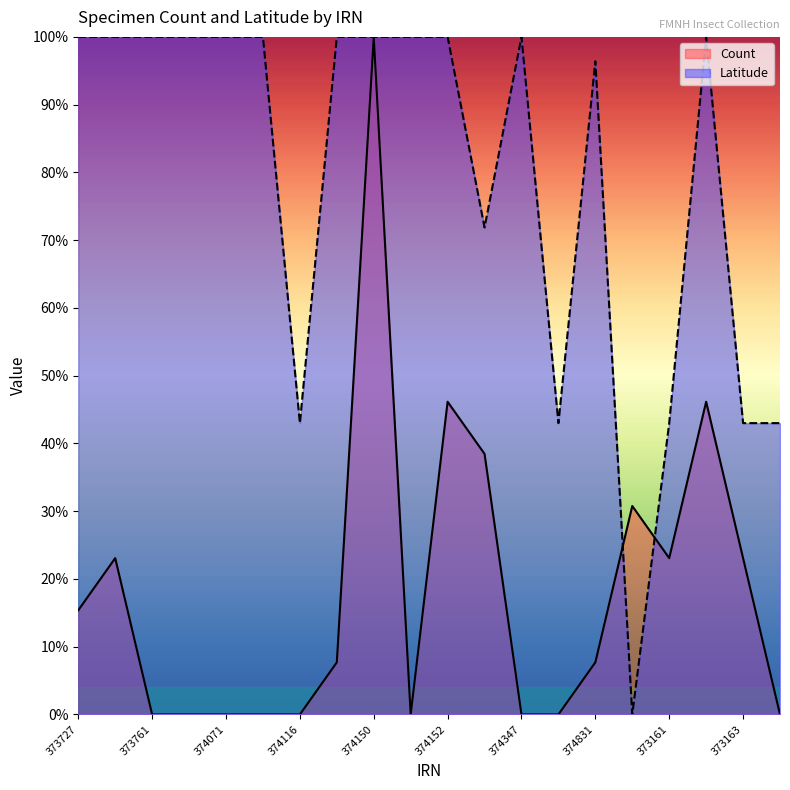

Rank the categories by Count value from highest to lowest.

374150, 374152, 373162, 374153, 374871, 373760, 373161, 373163, 373727, 374117, 374831, 373761, 374065, 374071, 374072, 374116, 374151, 374347, 374491, 373164